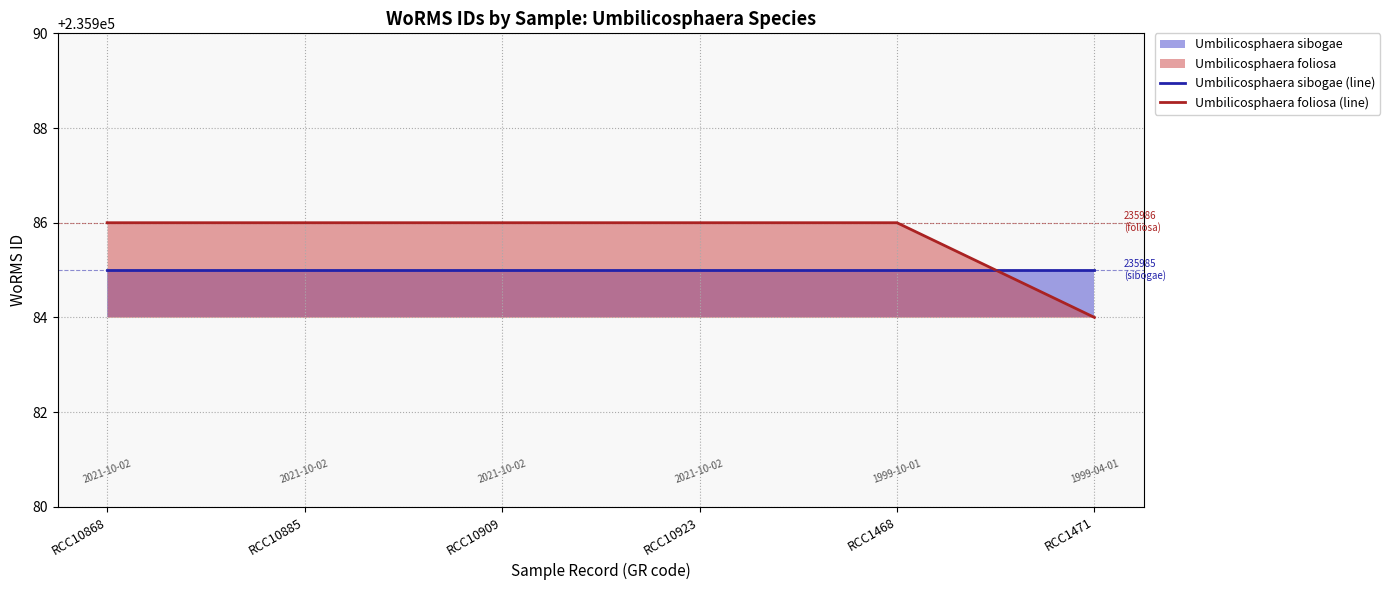

What is the value of the Umbilicosphaera foliosa (line) point at the 4th from the left?

235986